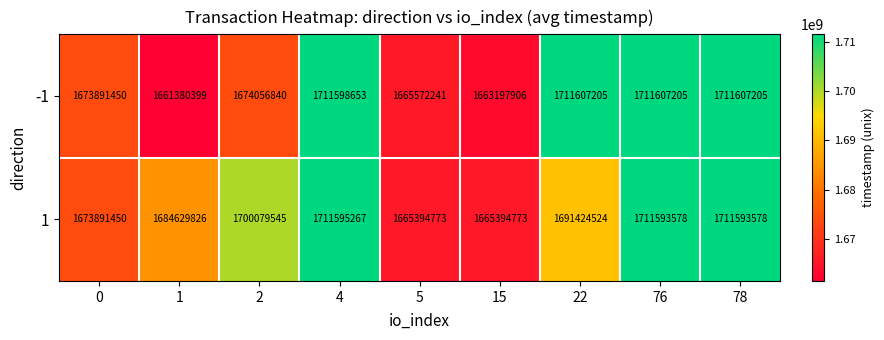

Reading left to right, extract all data points from this chart.

-1: 0=1673891450	1=1661380399	2=1674056840	4=1711598653	5=1665572241	15=1663197906	22=1711607205	76=1711607205	78=1711607205
1: 0=1673891450	1=1684629826	2=1700079545	4=1711595267	5=1665394773	15=1665394773	22=1691424524	76=1711593578	78=1711593578